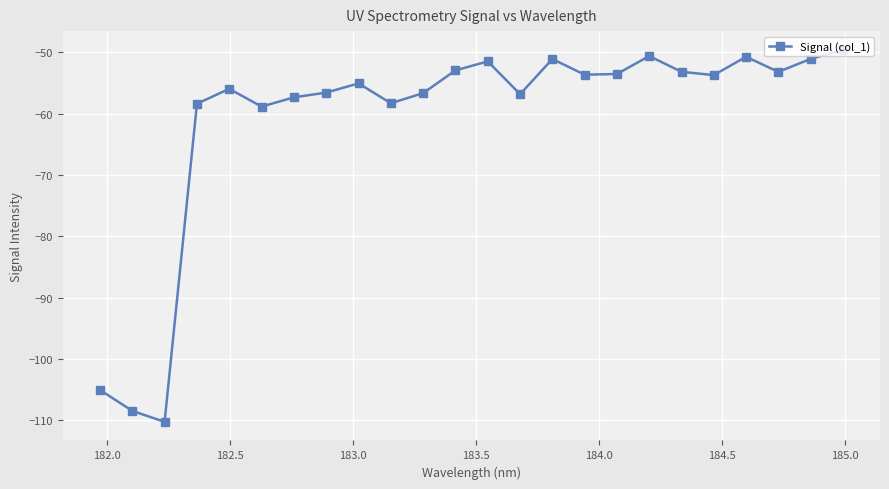

What is the value of the 9th point from the left?

-55.1